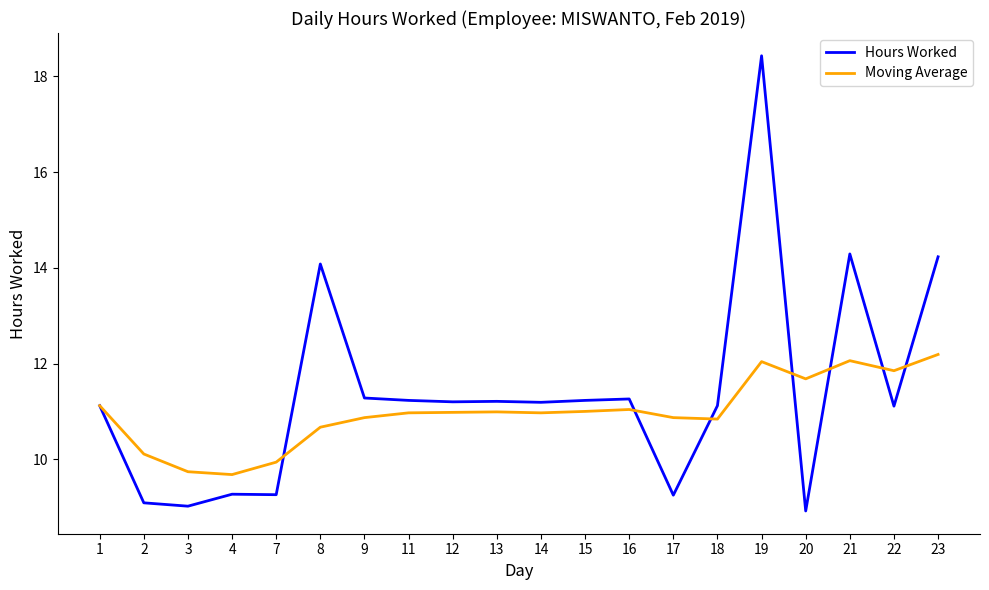

The value of Hours Worked at 11 is 11.2. True or false?

True